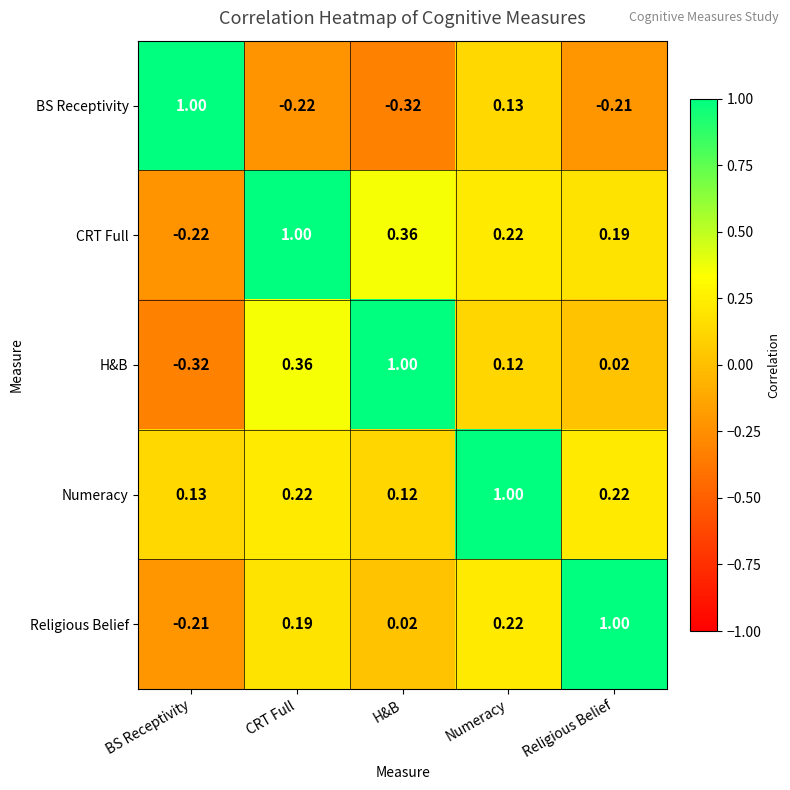

At how many categories does at least one series exceed 0?

5